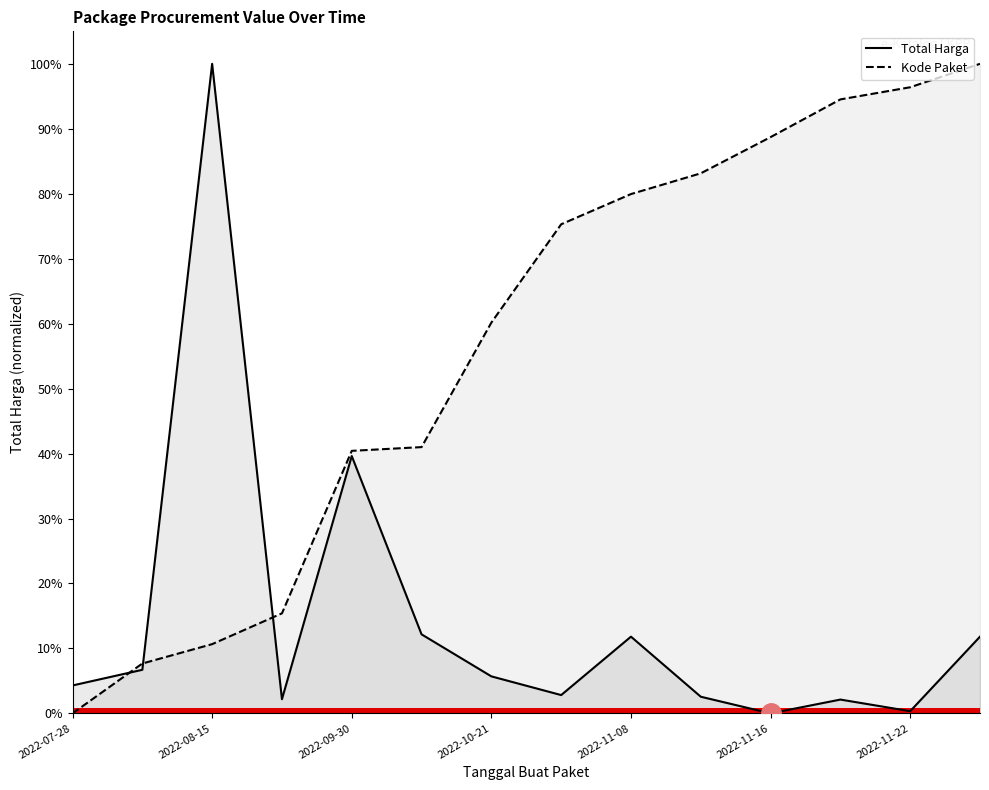

At which category does Total Harga reach its first local peak?

2022-08-15